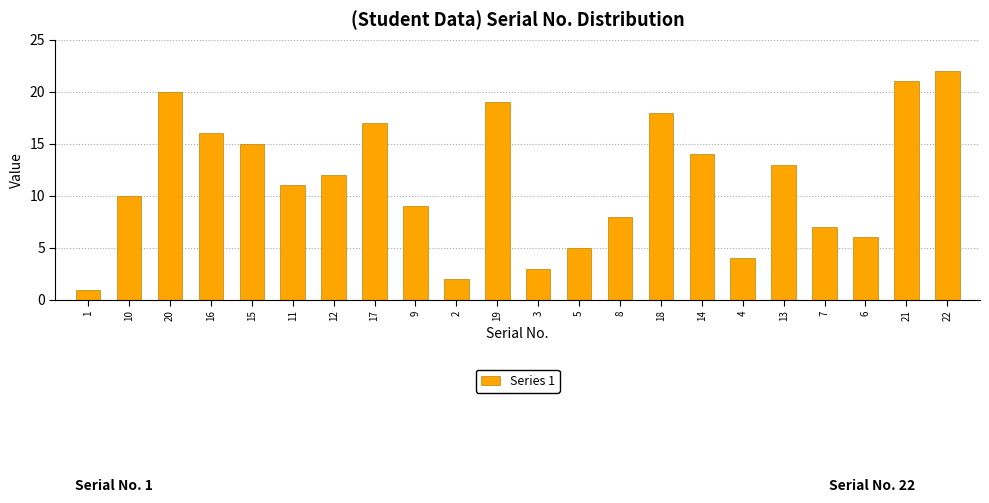

Reading left to right, transcribe all the data shown in this chart.

1=1	10=10	20=20	16=16	15=15	11=11	12=12	17=17	9=9	2=2	19=19	3=3	5=5	8=8	18=18	14=14	4=4	13=13	7=7	6=6	21=21	22=22